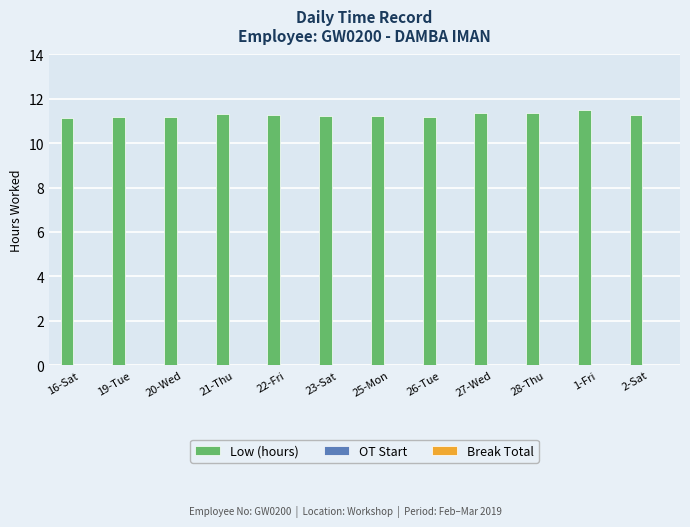

How many data points does each series have?

12